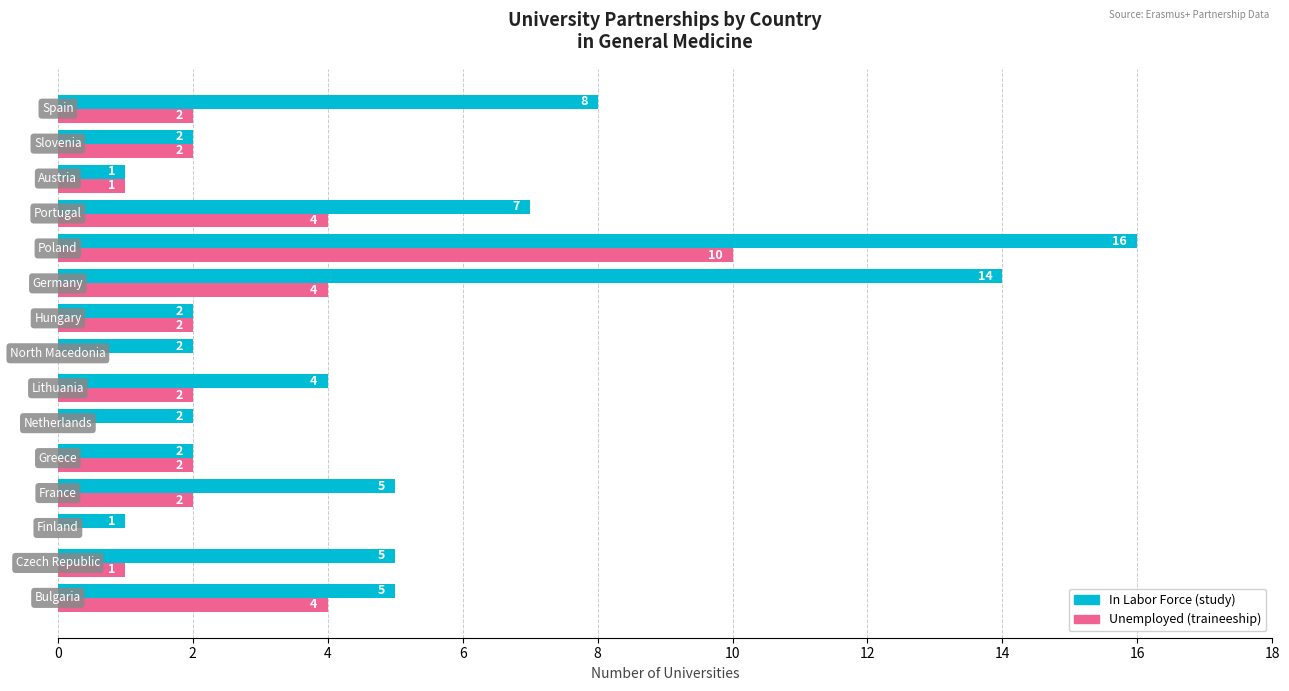

What is the sum of all In Labor Force (study) values?

76